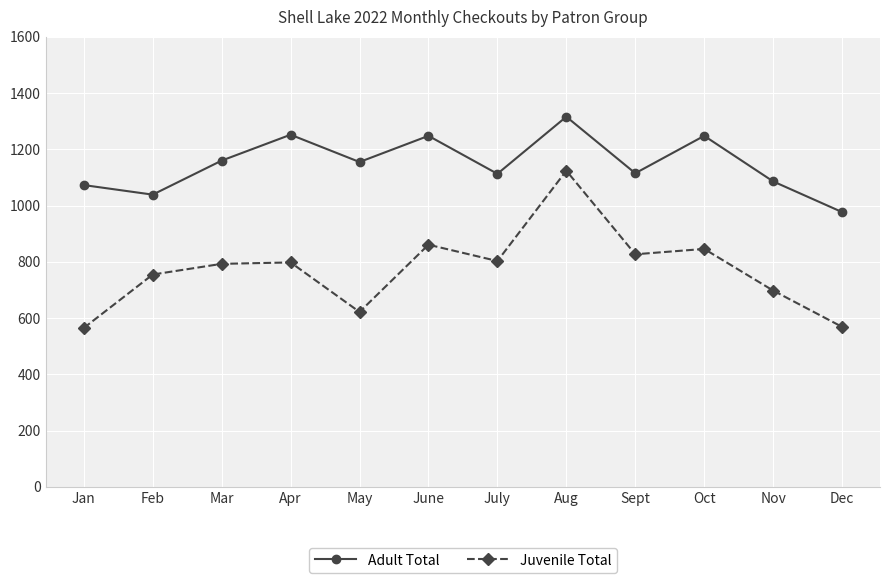

Read the Adult Total value at July.

1113